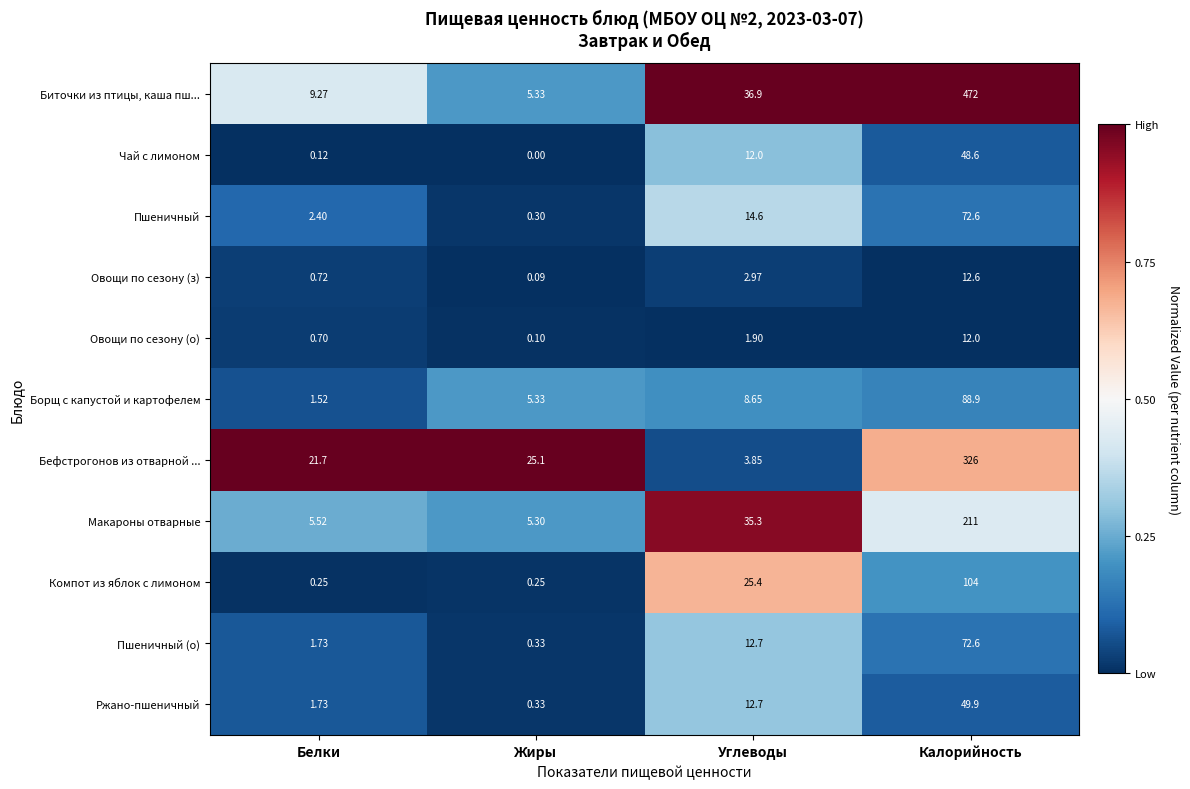

At which category is the sum across all series the highest?

Калорийность